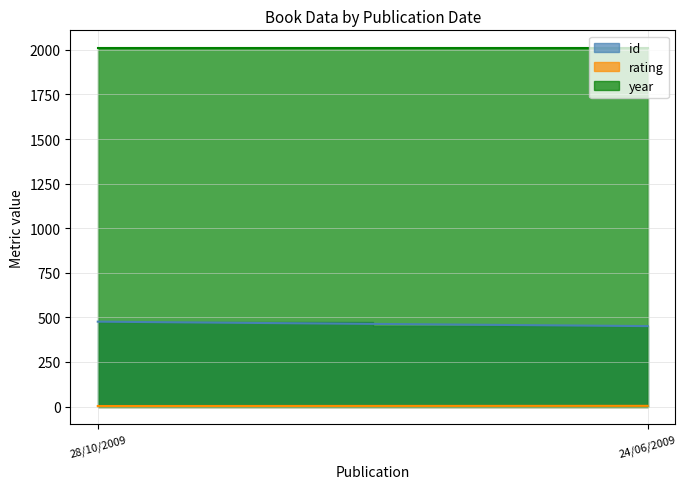

What is the maximum value for id?

476